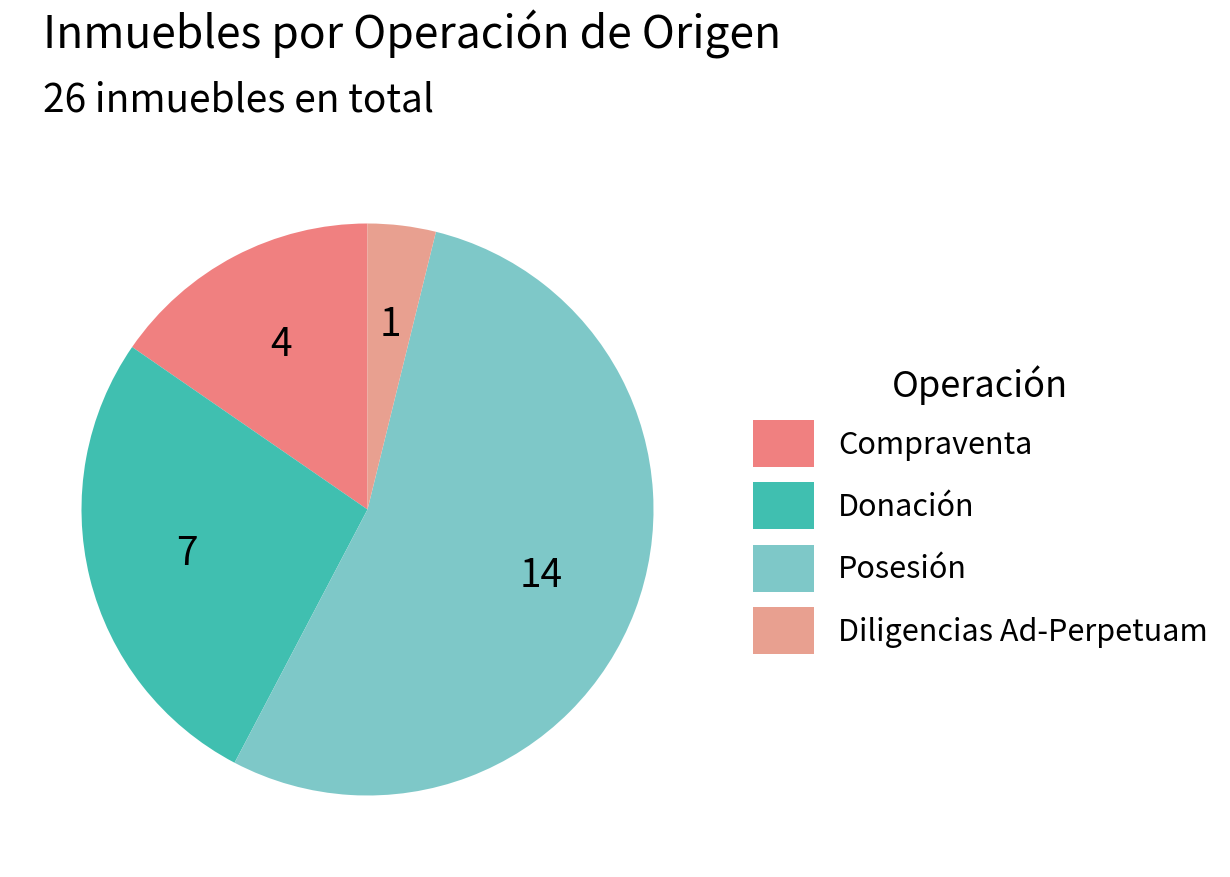

How many segments does this pie chart have?

4